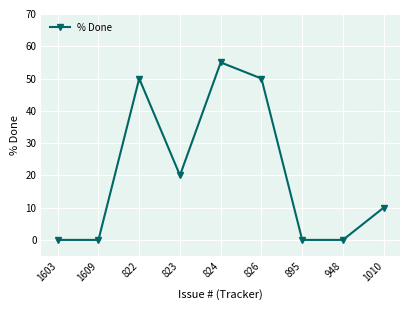

Reading left to right, what are all the values shown in this chart?

0	0	50	20	55	50	0	0	10